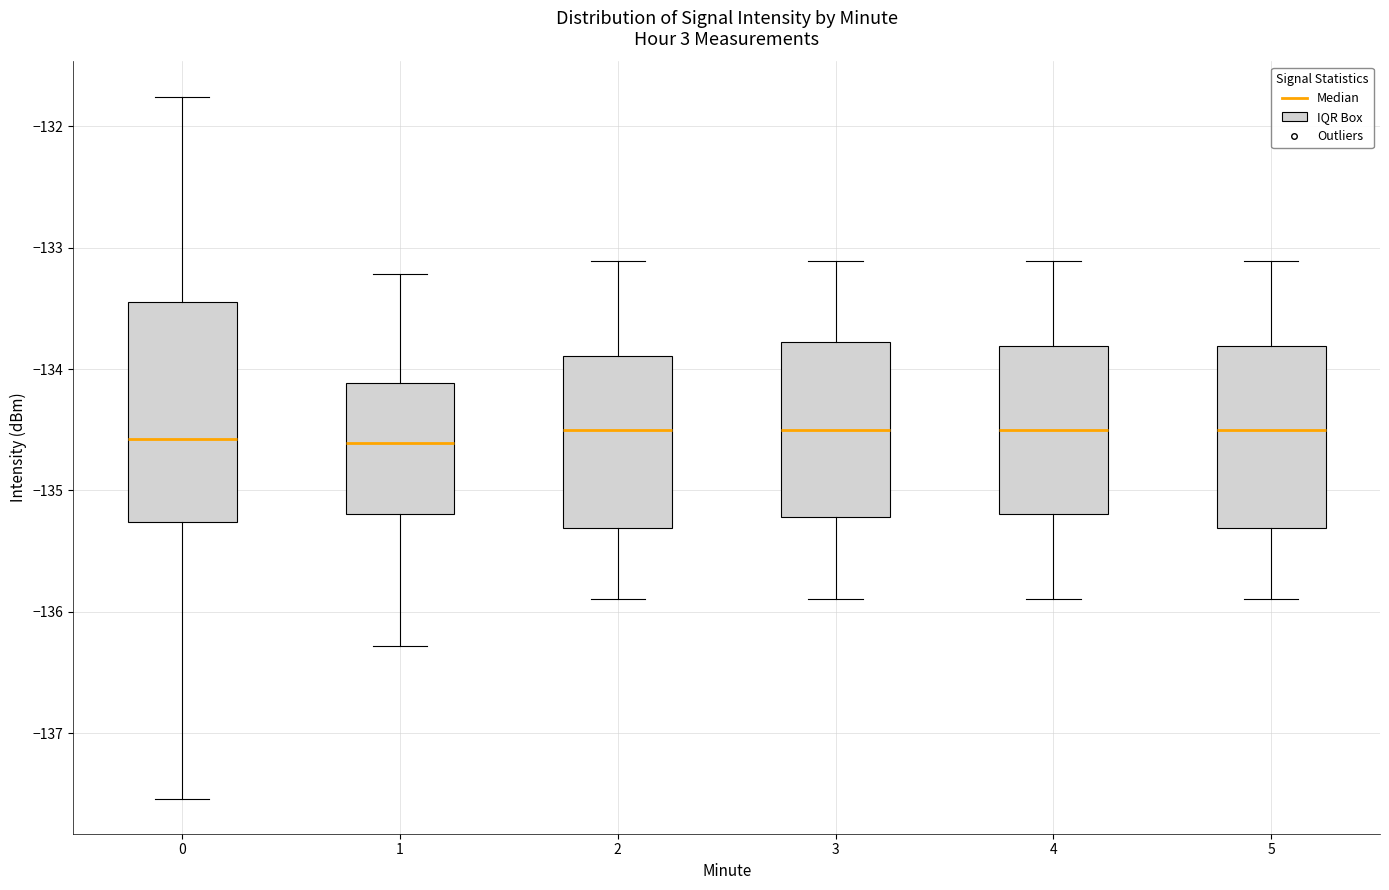

Reading left to right, transcribe this box plot: for each box, give where its median line is, the range the box spans, and where its two whiskers end, as read against the y-axis. The values are not printed on the chart, so give them approximately, as read against the axis.

0: median -134.6, box -135.3 to -133.4, whiskers -137.5 to -131.8
1: median -134.6, box -135.2 to -134.1, whiskers -136.3 to -133.2
2: median -134.5, box -135.3 to -133.9, whiskers -135.9 to -133.1
3: median -134.5, box -135.2 to -133.8, whiskers -135.9 to -133.1
4: median -134.5, box -135.2 to -133.8, whiskers -135.9 to -133.1
5: median -134.5, box -135.3 to -133.8, whiskers -135.9 to -133.1